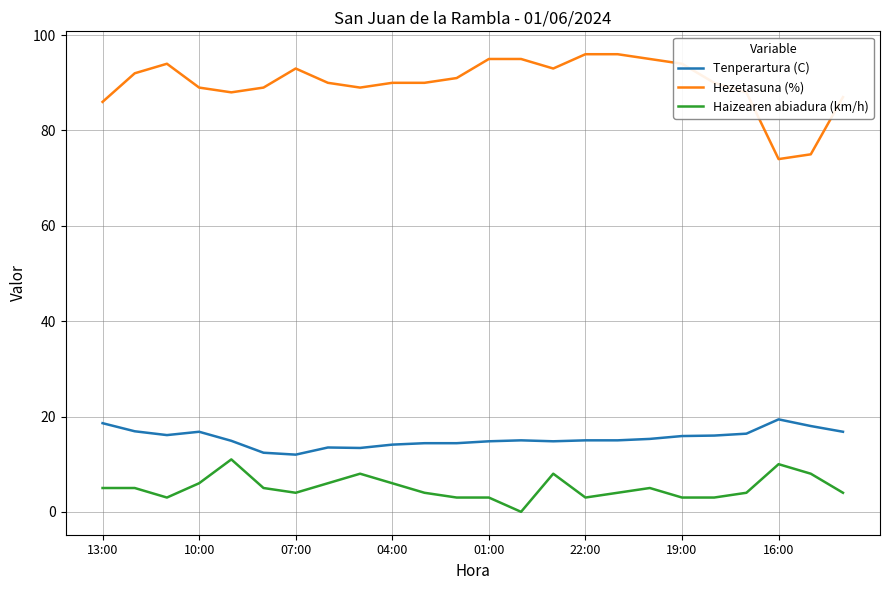

At how many categories does at least one series exceed 6?

24